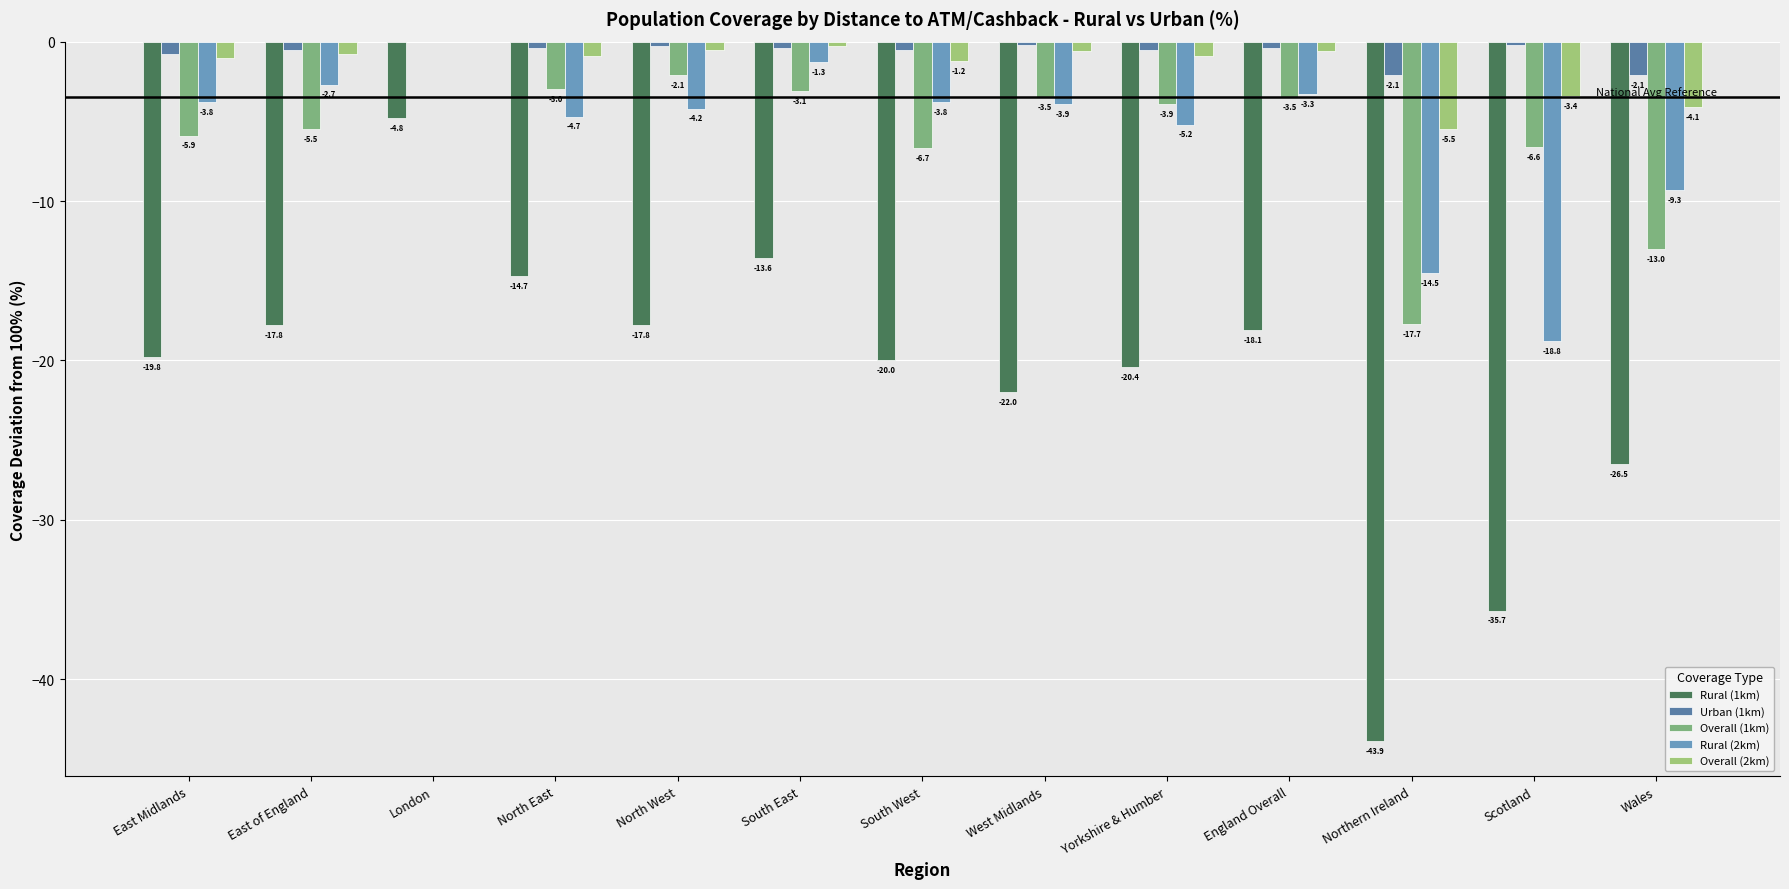

Reading left to right, what are all the values shown in this chart?

Rural (1km): East Midlands=-19.8	East of England=-17.8	London=-4.8	North East=-14.7	North West=-17.8	South East=-13.6	South West=-20.0	West Midlands=-22.0	Yorkshire & Humber=-20.4	England Overall=-18.1	Northern Ireland=-43.9	Scotland=-35.7	Wales=-26.5
Urban (1km): East Midlands=-0.8	East of England=-0.5	London=0.0	North East=-0.4	North West=-0.3	South East=-0.4	South West=-0.5	West Midlands=-0.2	Yorkshire & Humber=-0.5	England Overall=-0.4	Northern Ireland=-2.1	Scotland=-0.2	Wales=-2.1
Overall (1km): East Midlands=-5.9	East of England=-5.5	London=0.0	North East=-3.0	North West=-2.1	South East=-3.1	South West=-6.7	West Midlands=-3.5	Yorkshire & Humber=-3.9	England Overall=-3.5	Northern Ireland=-17.7	Scotland=-6.6	Wales=-13.0
Rural (2km): East Midlands=-3.8	East of England=-2.7	London=0.0	North East=-4.7	North West=-4.2	South East=-1.3	South West=-3.8	West Midlands=-3.9	Yorkshire & Humber=-5.2	England Overall=-3.3	Northern Ireland=-14.5	Scotland=-18.8	Wales=-9.3
Overall (2km): East Midlands=-1.0	East of England=-0.8	London=0.0	North East=-0.9	North West=-0.5	South East=-0.3	South West=-1.2	West Midlands=-0.6	Yorkshire & Humber=-0.9	England Overall=-0.6	Northern Ireland=-5.5	Scotland=-3.4	Wales=-4.1